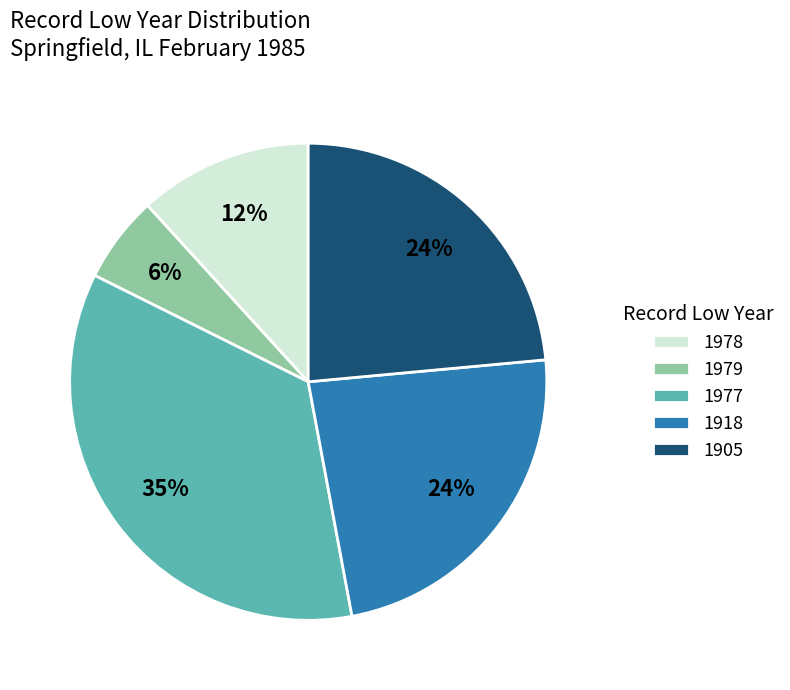

What is the ratio of the value at 1918 to the value at 1978?

2.0